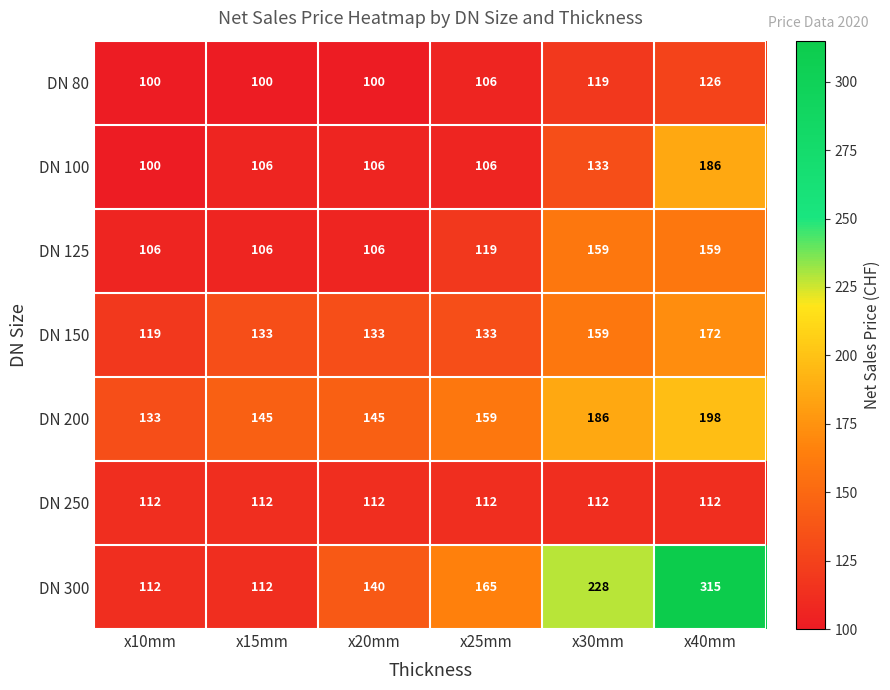

What is the approximate value of DN 100 at x30mm?

133